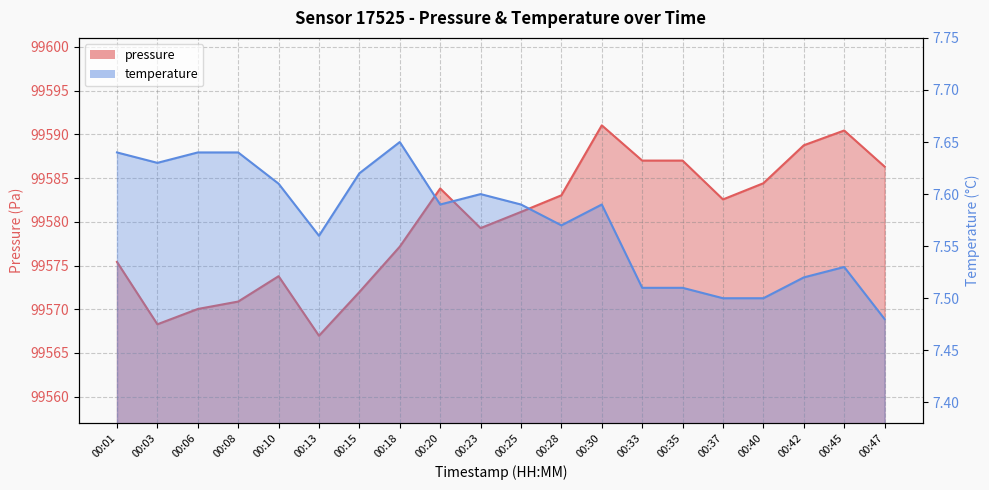

At which category is the sum across all series the highest?

00:30